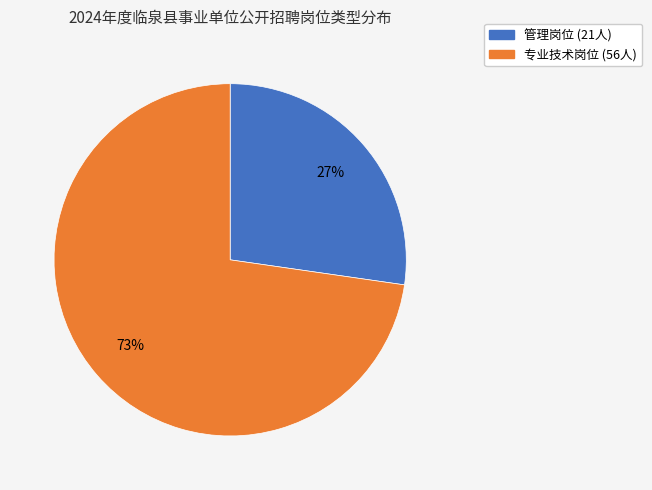

Is the sum of 专业技术岗位 and 管理岗位 greater than half?

Yes